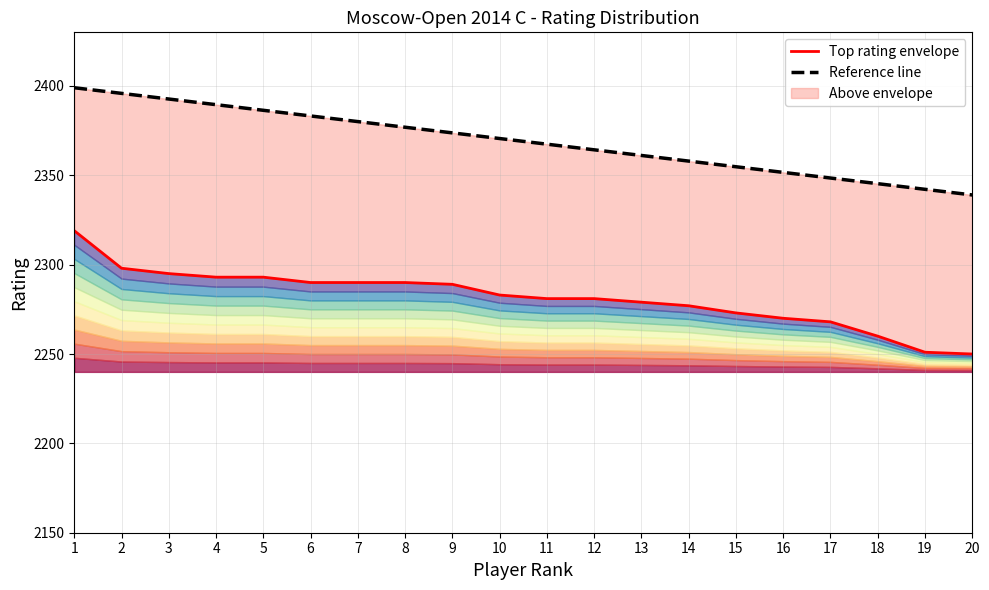

The value of Top rating envelope at 20 is 1514.2. True or false?

False